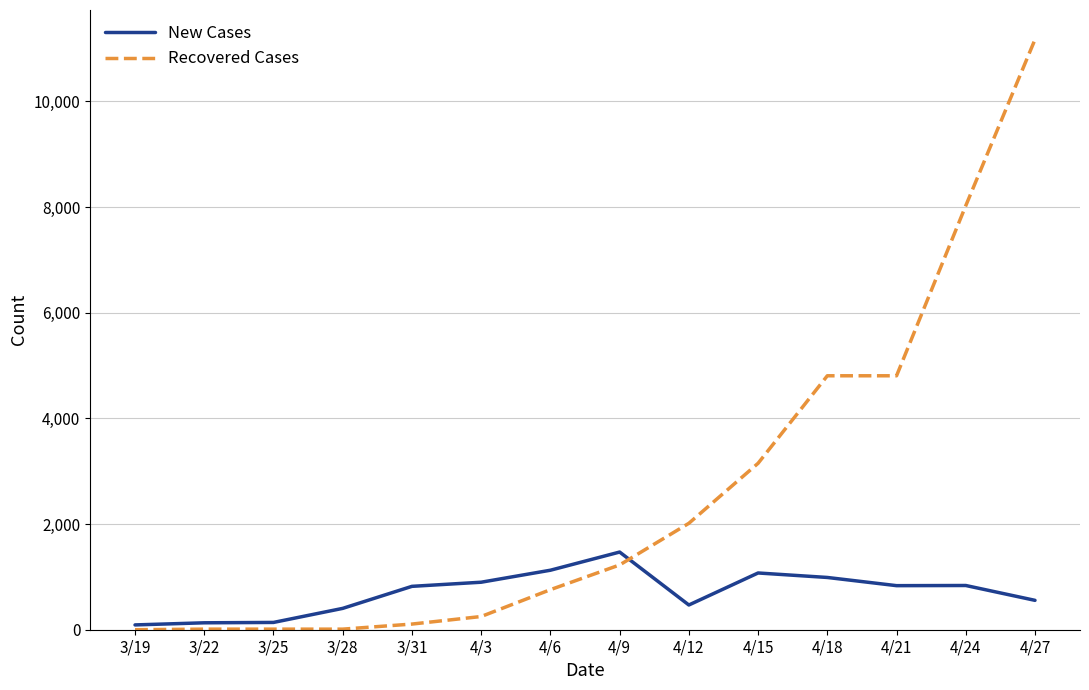

At 4/24, list the series in order from largest to smallest.

Recovered Cases, New Cases